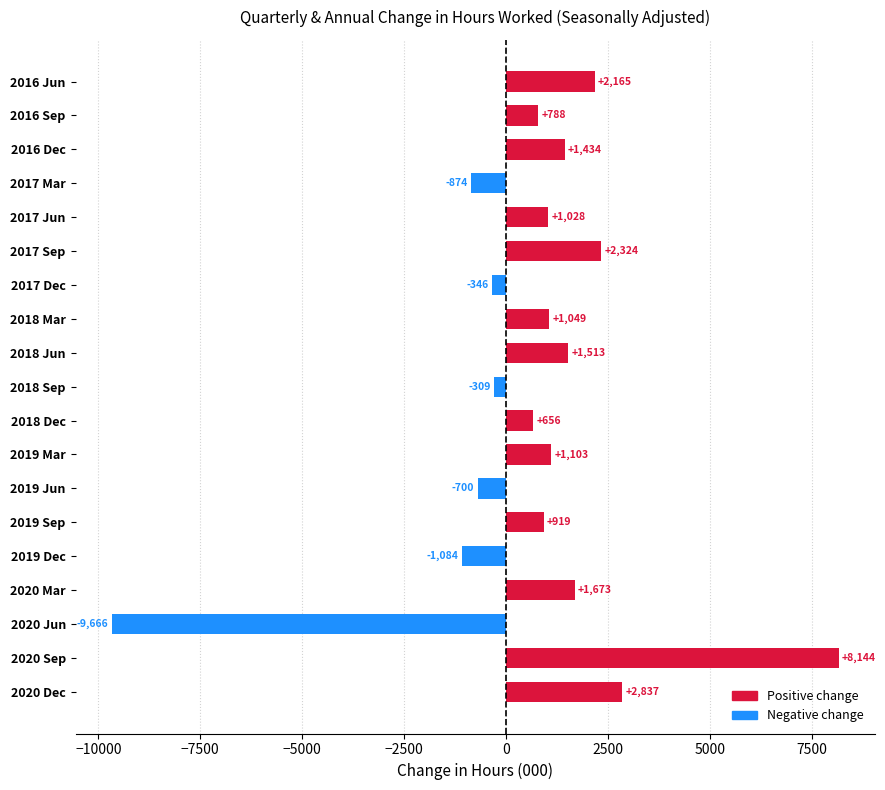

List the labels in order of value, smallest first.

2020 Jun, 2019 Dec, 2017 Mar, 2019 Jun, 2017 Dec, 2018 Sep, 2018 Dec, 2016 Sep, 2019 Sep, 2017 Jun, 2018 Mar, 2019 Mar, 2016 Dec, 2018 Jun, 2020 Mar, 2016 Jun, 2017 Sep, 2020 Dec, 2020 Sep